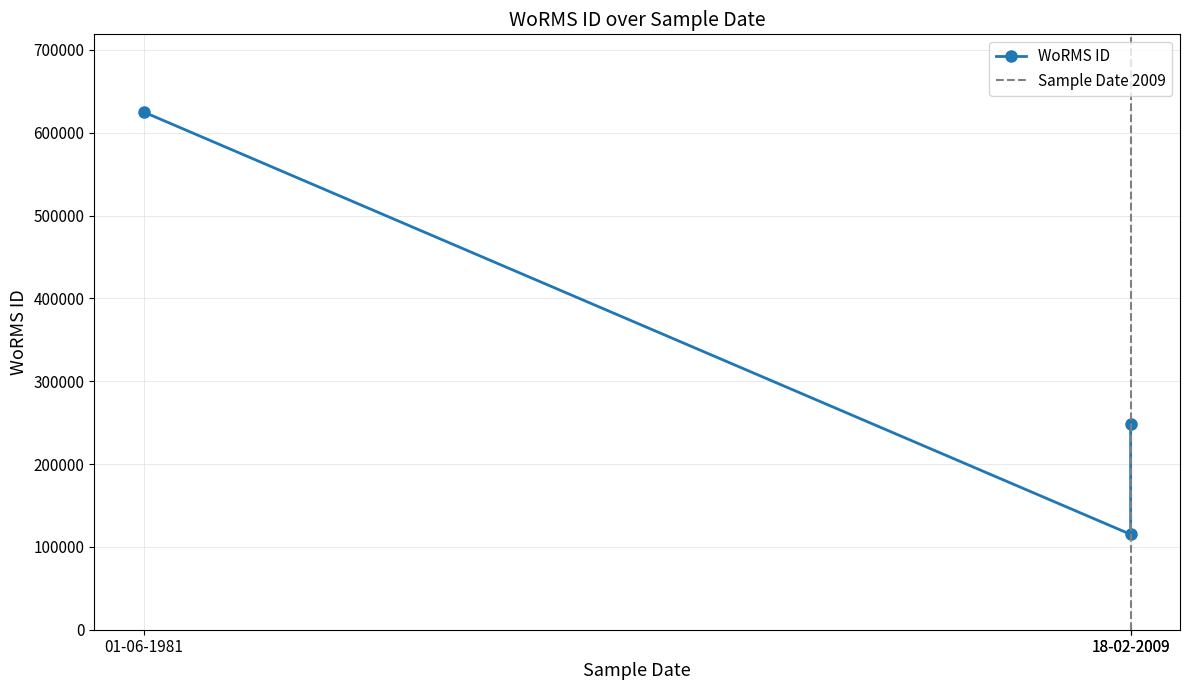

What is the average value?

329395